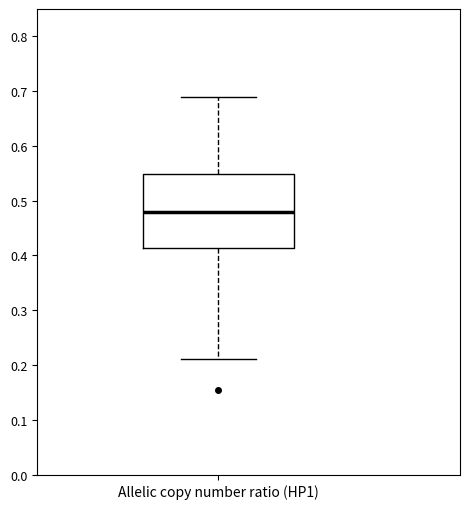

Read this box plot against the y-axis: the position of the median line, the range covered by the box, and the ends of both whiskers. The values are not printed on the chart, so give them approximately, as read against the axis.

median 0.48, box 0.41 to 0.55, whiskers 0.21 to 0.69